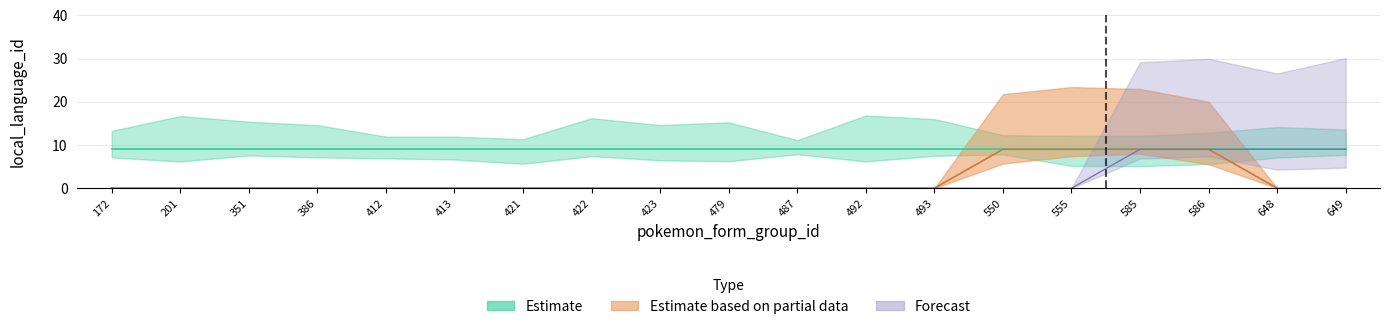

True or false: Forecast has a value of 0 at 413.

True